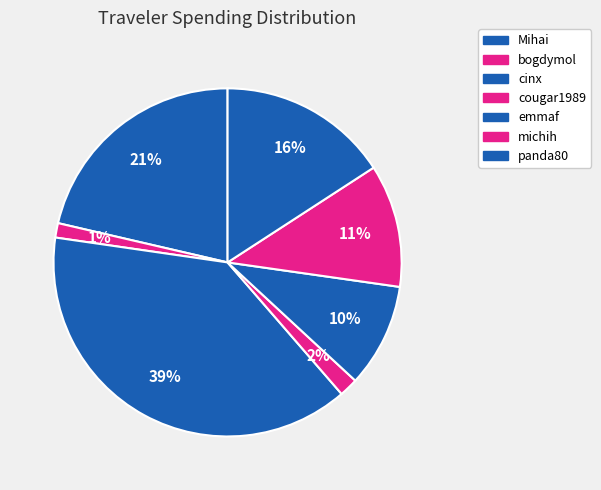

How many segments does this pie chart have?

7